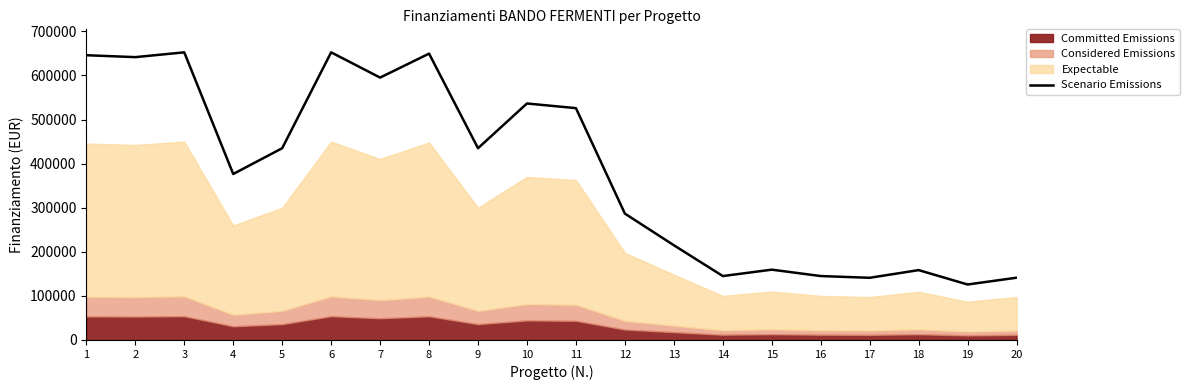

Is it true that the value at 17 is 141062.5?

True